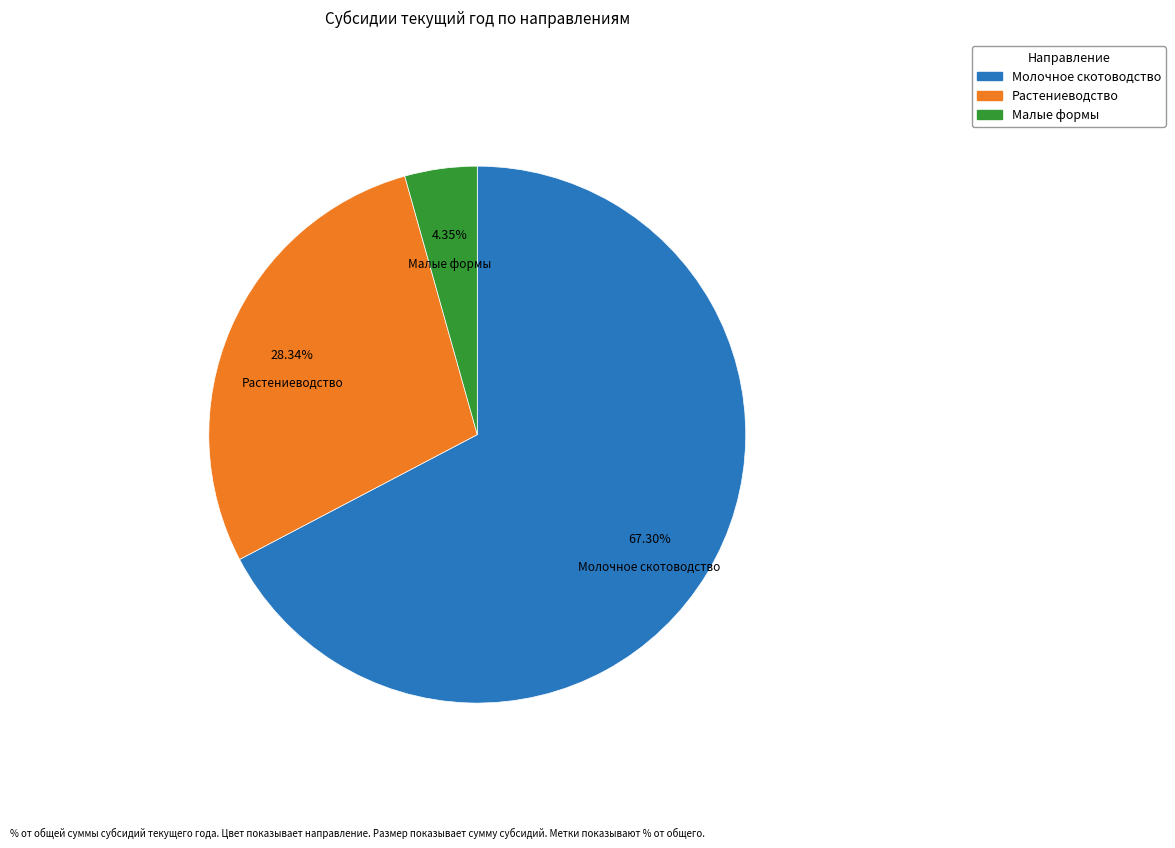

Count the number of slices in the pie.

3